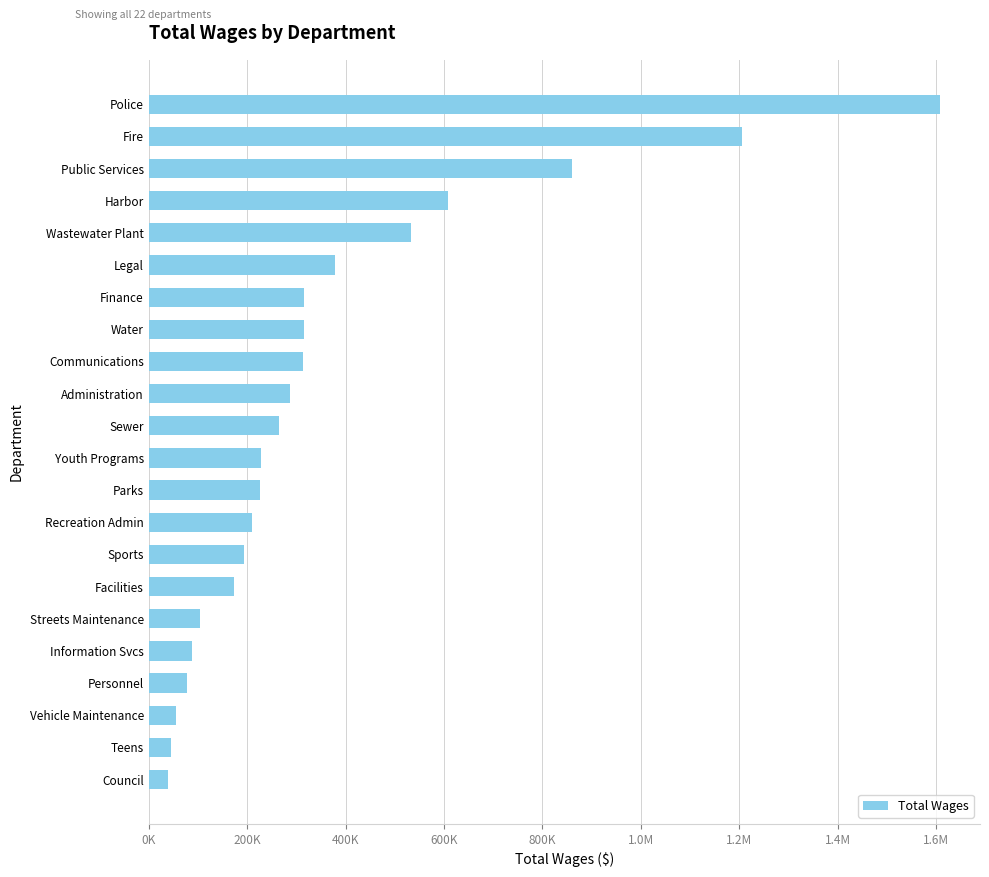

What is the difference between the second highest and minimum values?

1166265